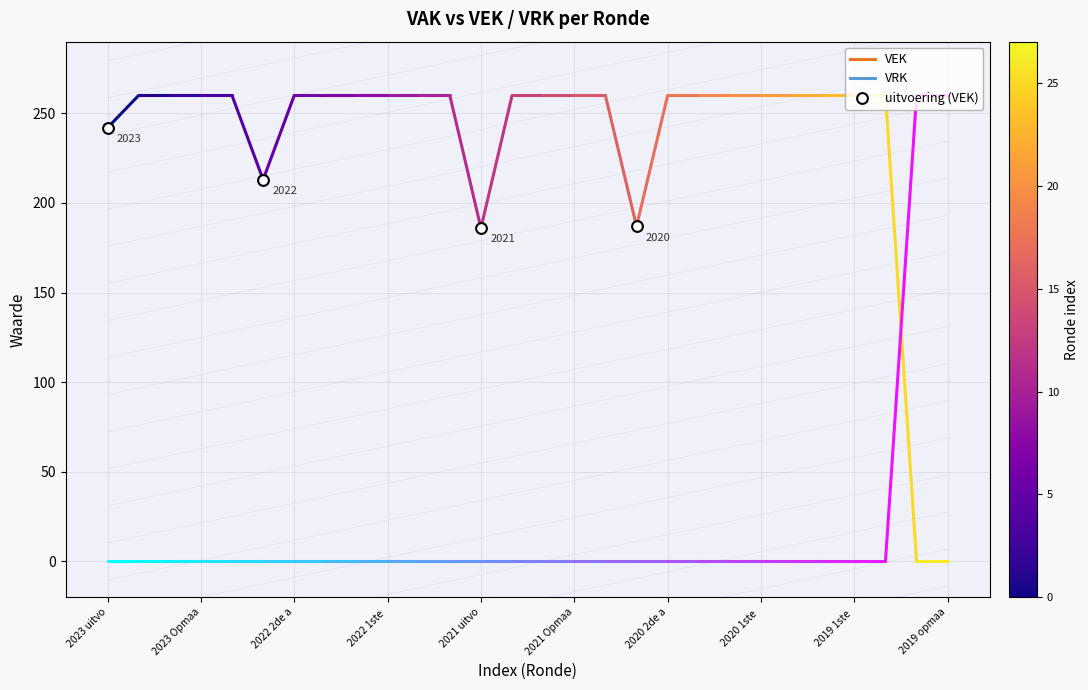

What is the range of X values (max minus min)?

17